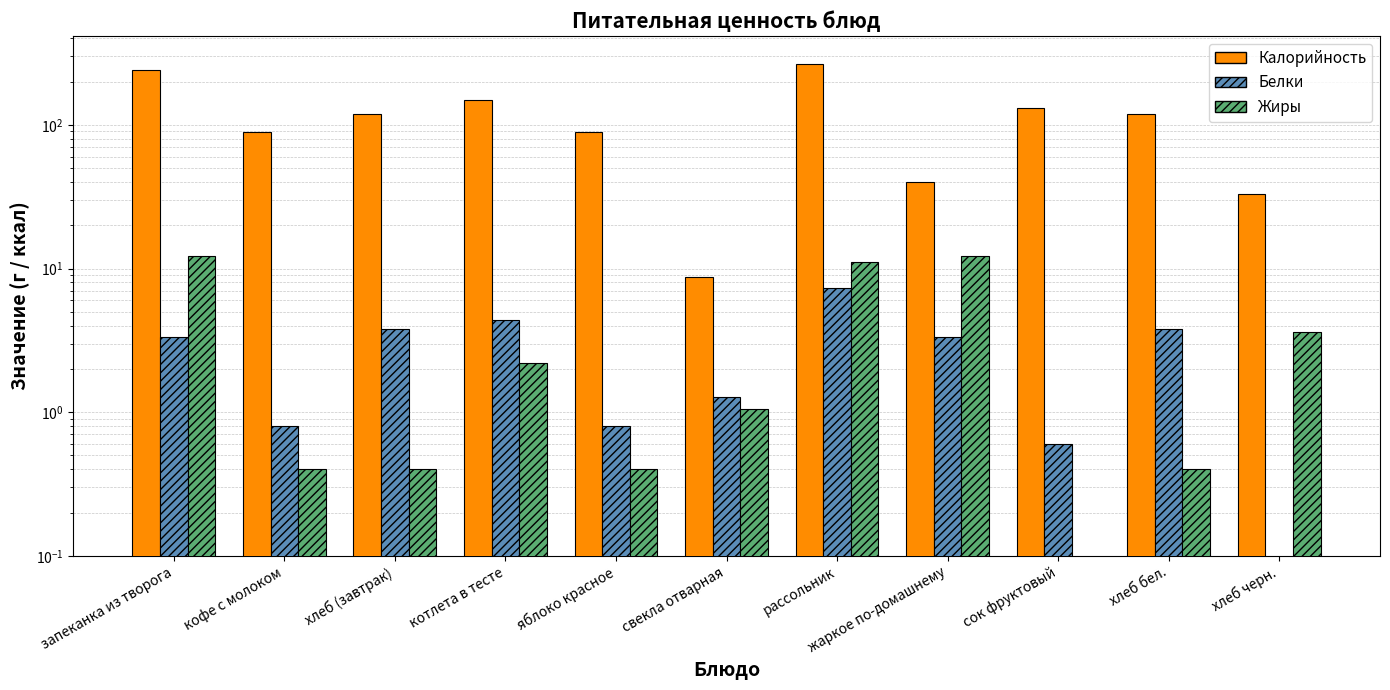

The Жиры series shows 0.5 at кофе с молоком. True or false?

False